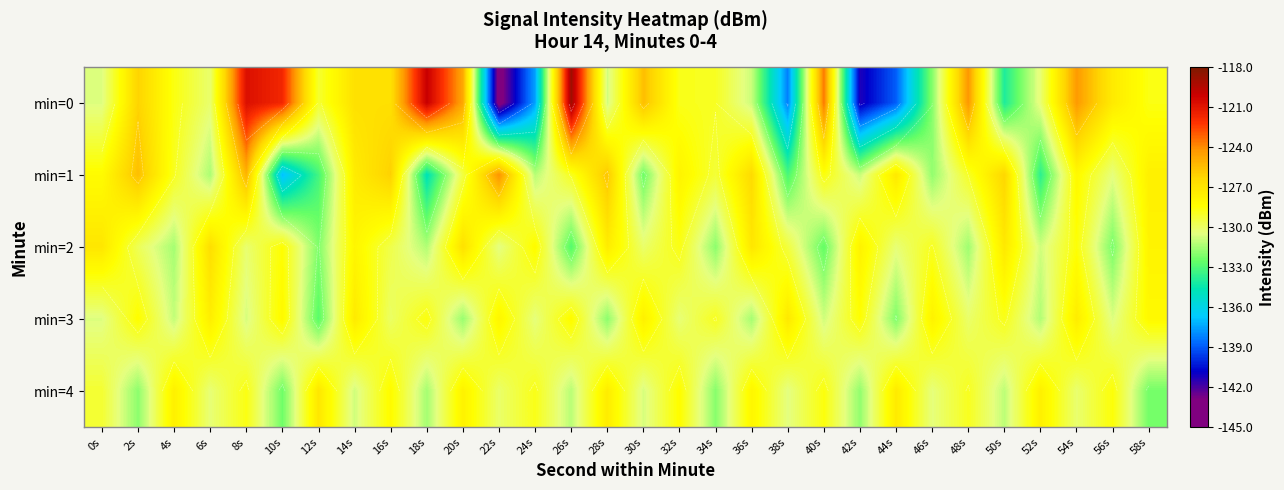

At which label is min=0 closest to -131?

36s